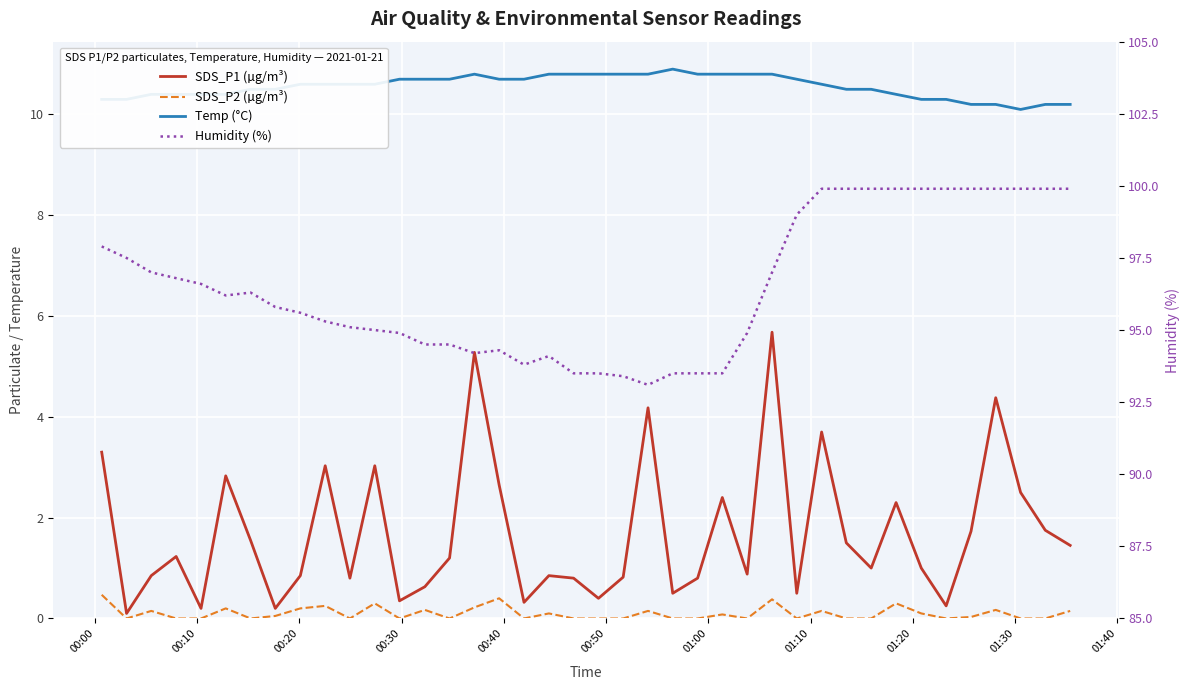

What is the lowest value of the Temp (°C) series?

10.1